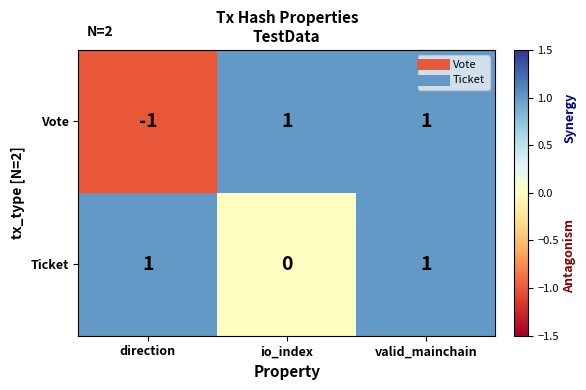

List the series in order of their overall mean, lowest first.

Vote, Ticket